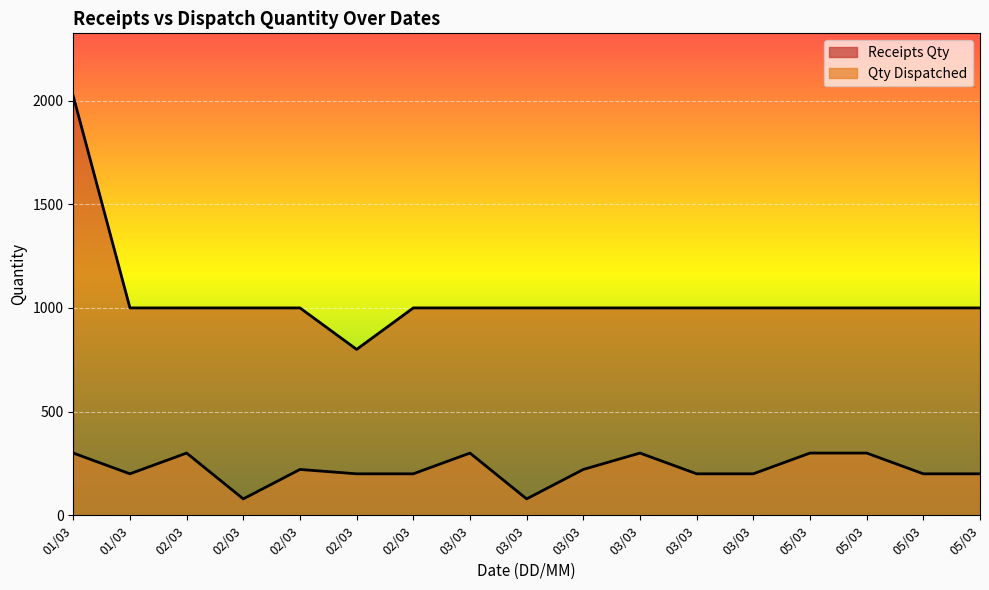

Which label corresponds to the smallest value in the chart?

02/03